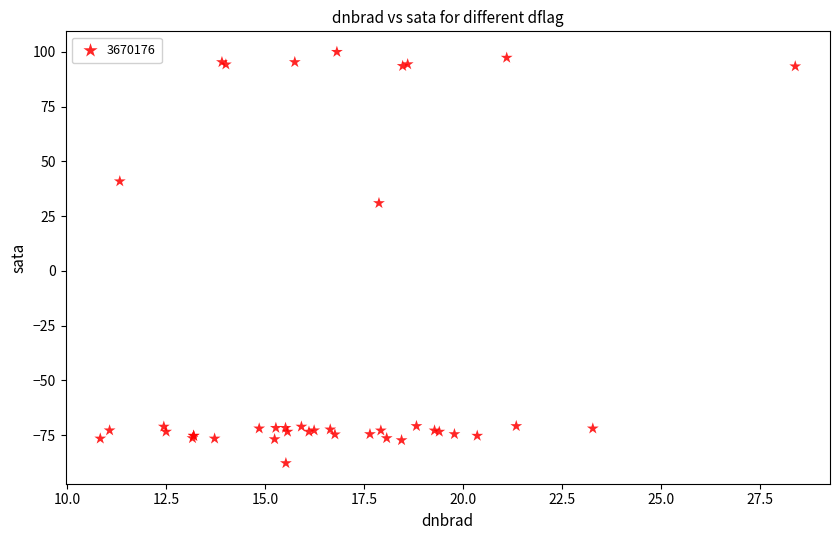

What Y value in the scatter plot is closest to 6?

31.0